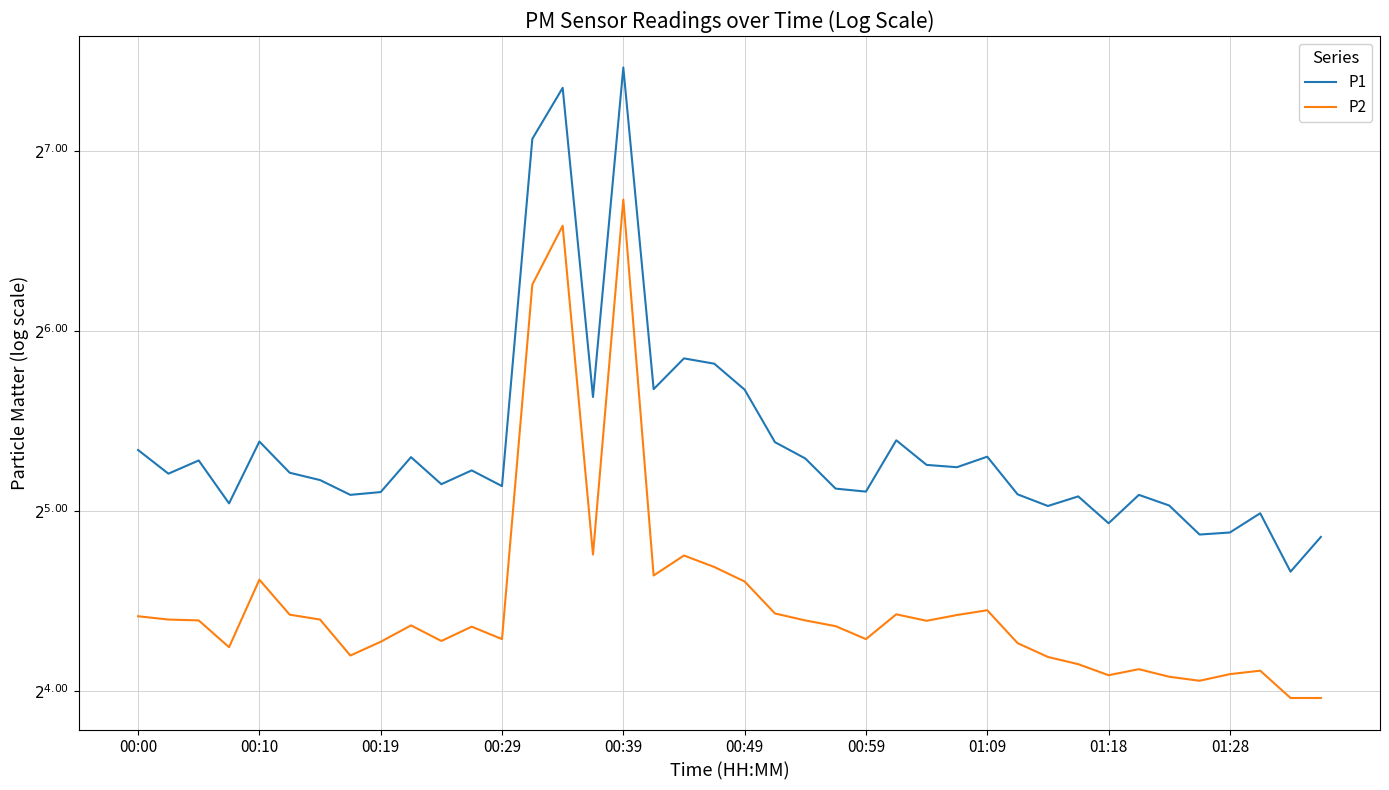

Where does the P2 series first go above 21?

00:00